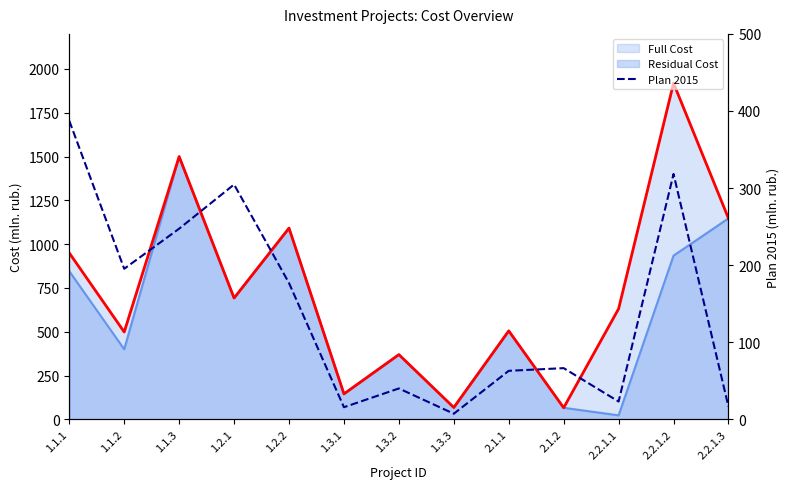

How many data points are above 66?

7